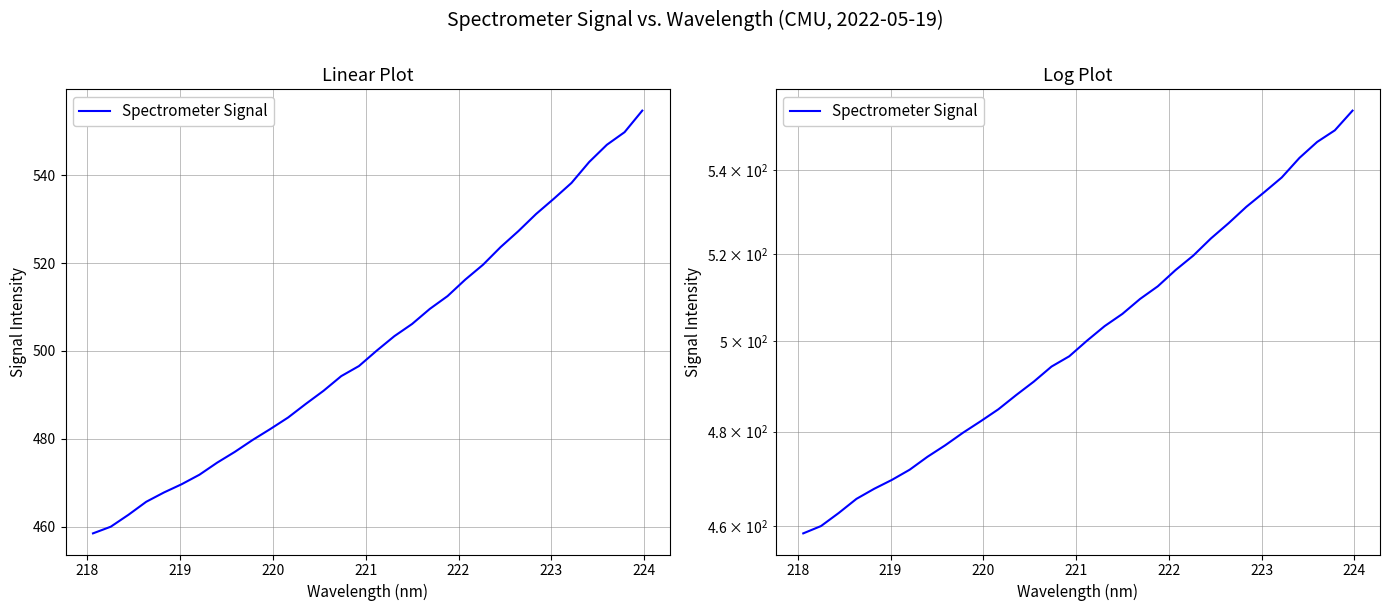

What is the difference between the second highest and second lowest values?

89.7